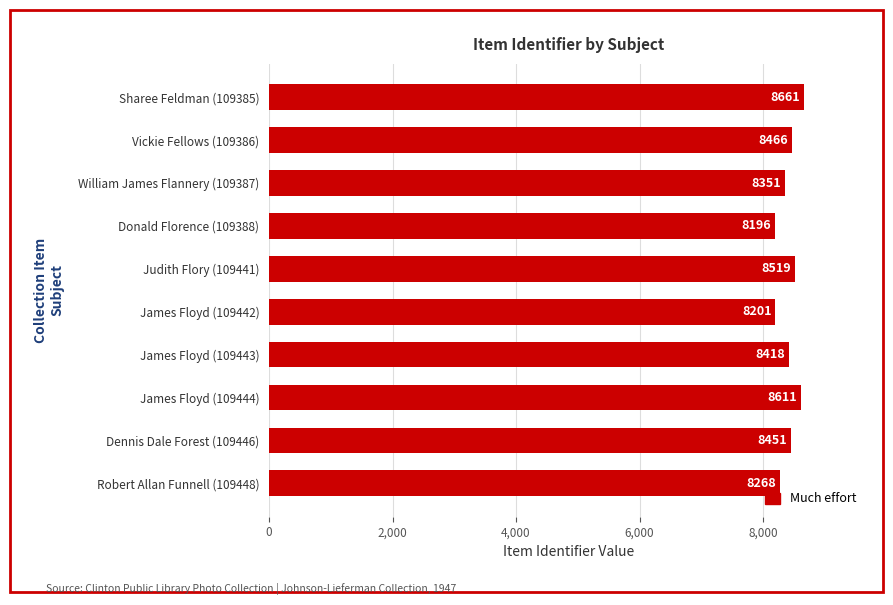

Which has a higher value, Judith Flory (109441) or Sharee Feldman (109385)?

Sharee Feldman (109385)